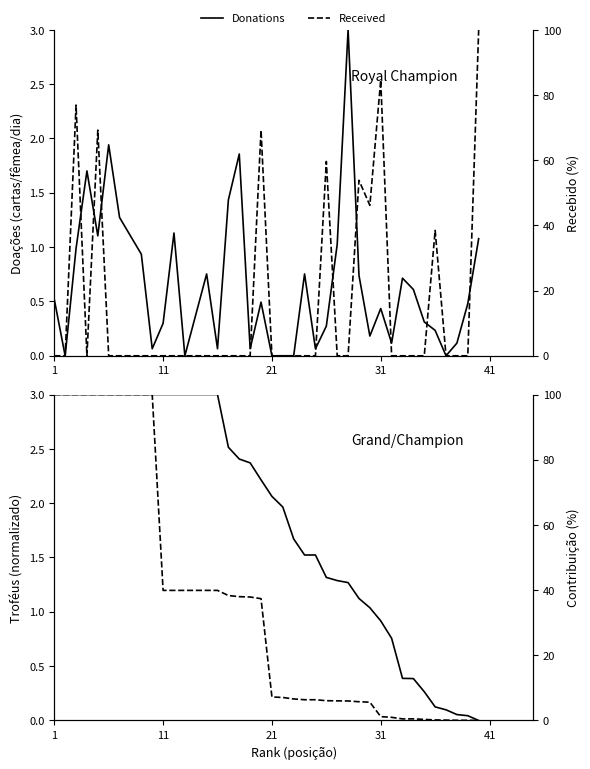

Reading left to right, transcribe all the data shown in this chart.

Donations: 0.5	0.0	1.0	1.7	1.1	1.9	1.3	1.1	0.9	0.1	0.3	1.1	0.0	0.4	0.8	0.1	1.4	1.9	0.1	0.5	0.0	0.0	0.0	0.8	0.1	0.3	1.0	3.0	0.7	0.2	0.4	0.1	0.7	0.6	0.3	0.2	0.0	0.1	0.5	1.1
Trophies: 3.0	3.0	3.0	3.0	3.0	3.0	3.0	3.0	3.0	3.0	3.0	3.0	3.0	3.0	3.0	3.0	2.5	2.4	2.4	2.2	2.1	2.0	1.7	1.5	1.5	1.3	1.3	1.3	1.1	1.0	0.9	0.8	0.4	0.4	0.3	0.1	0.1	0.1	0.0	0.0
Received: 0.0	0.0	76.9	0.0	69.2	0.0	0.0	0.0	0.0	0.0	0.0	0.0	0.0	0.0	0.0	0.0	0.0	0.0	0.0	69.2	0.0	0.0	0.0	0.0	0.0	59.6	0.0	0.0	53.8	46.2	84.6	0.0	0.0	0.0	0.0	38.5	0.0	0.0	0.0	100.0
Contribution: 100.0	100.0	100.0	100.0	100.0	100.0	100.0	100.0	100.0	100.0	39.9	39.9	39.9	39.9	39.9	39.9	38.3	38.0	37.9	37.4	7.2	7.1	6.6	6.4	6.4	6.1	6.0	6.0	5.7	5.6	1.2	1.0	0.5	0.5	0.3	0.2	0.1	0.1	0.1	0.0